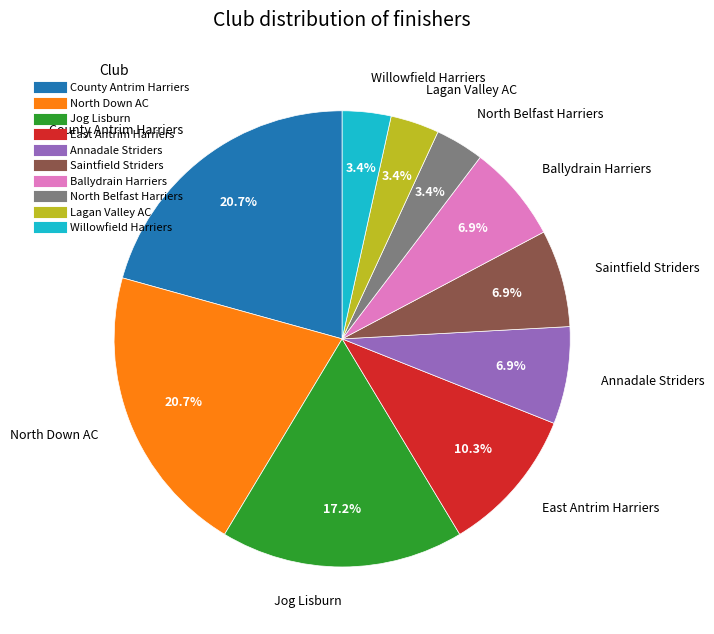

To the nearest percent, what is the combined percentage of Annadale Striders and Saintfield Striders?

14%